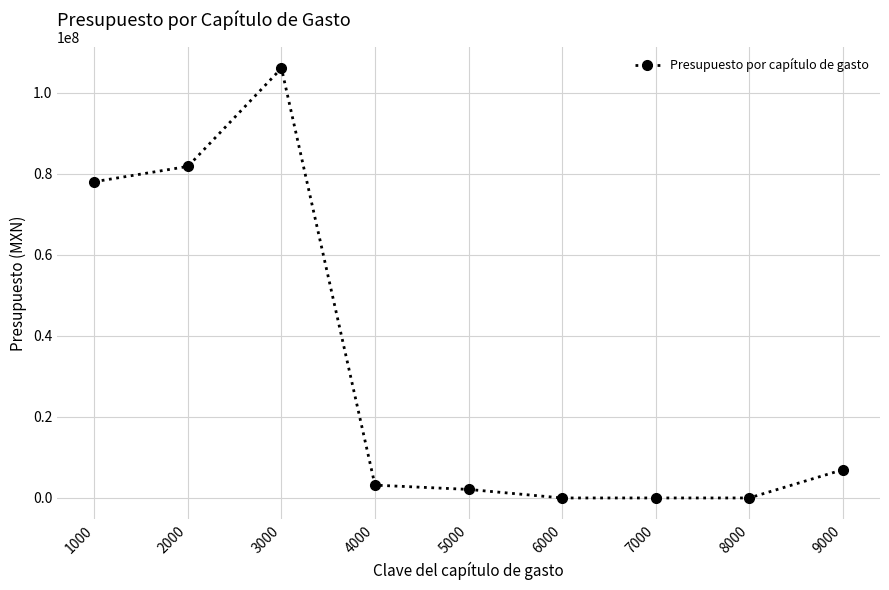

What is the sum of the values at 1000 and 7000?

78054295